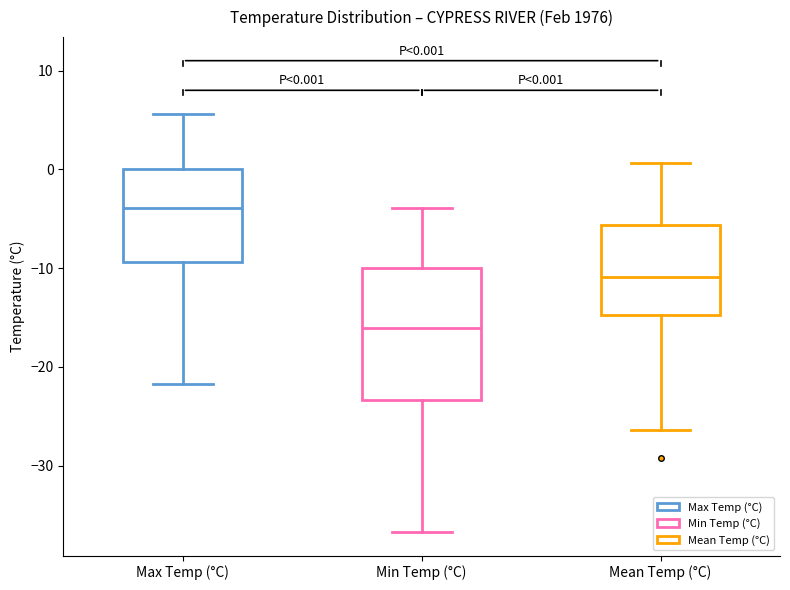

Which box has the highest median line?

Max Temp (°C)